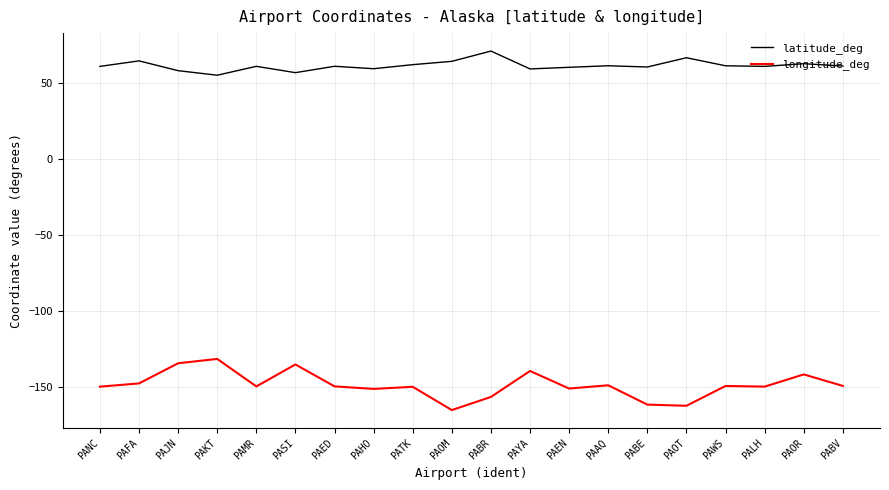

Is the value of longitude_deg at PAOR greater than the value of latitude_deg at PAMR?

No